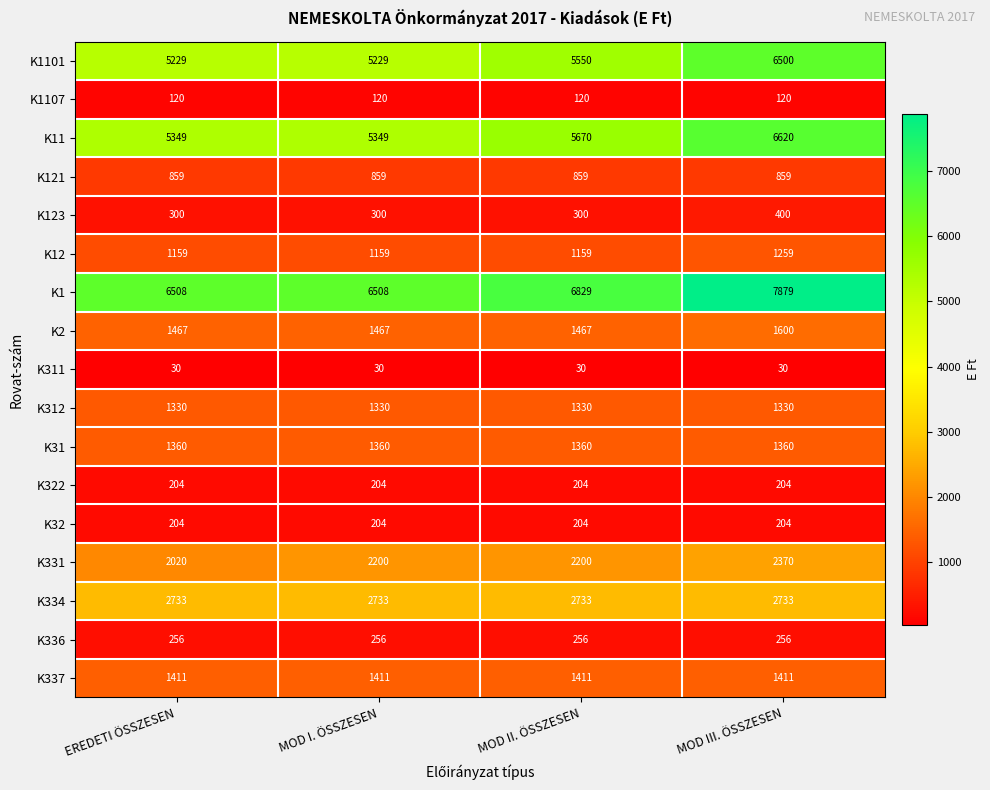

How many K1 values are between 6508 and 7879?

4